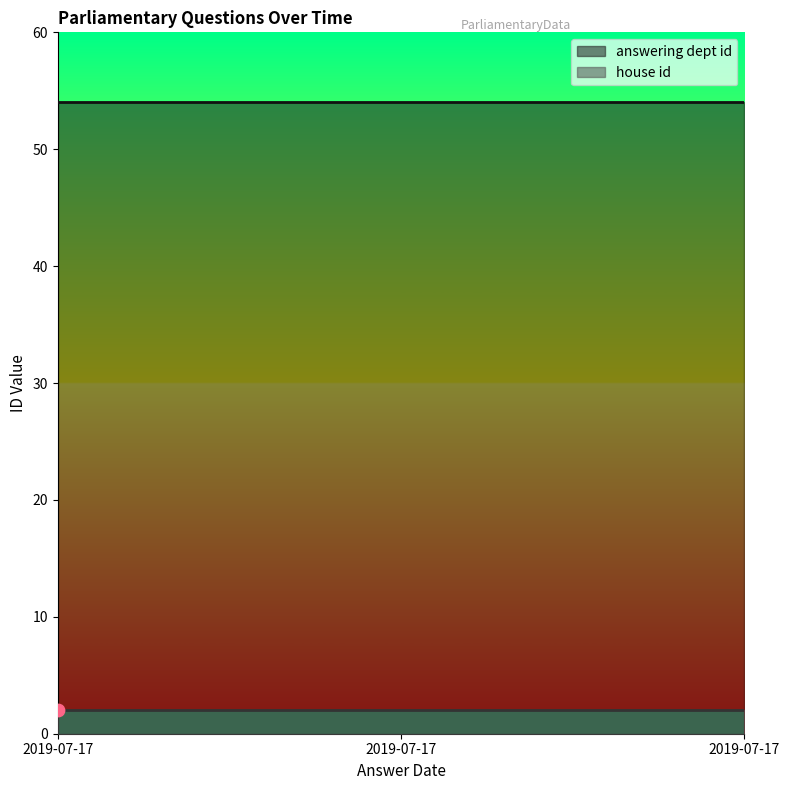

Which series has the largest total across all categories?

answering dept id